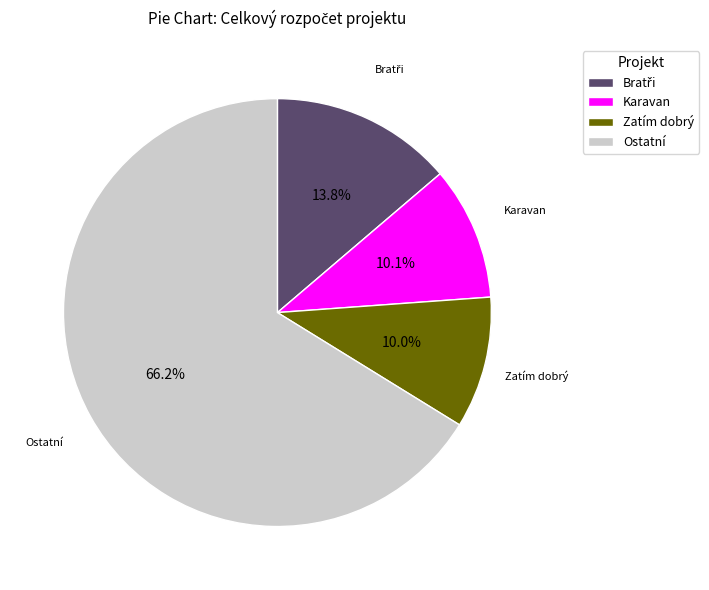

Which category has the biggest portion of the pie?

Ostatní